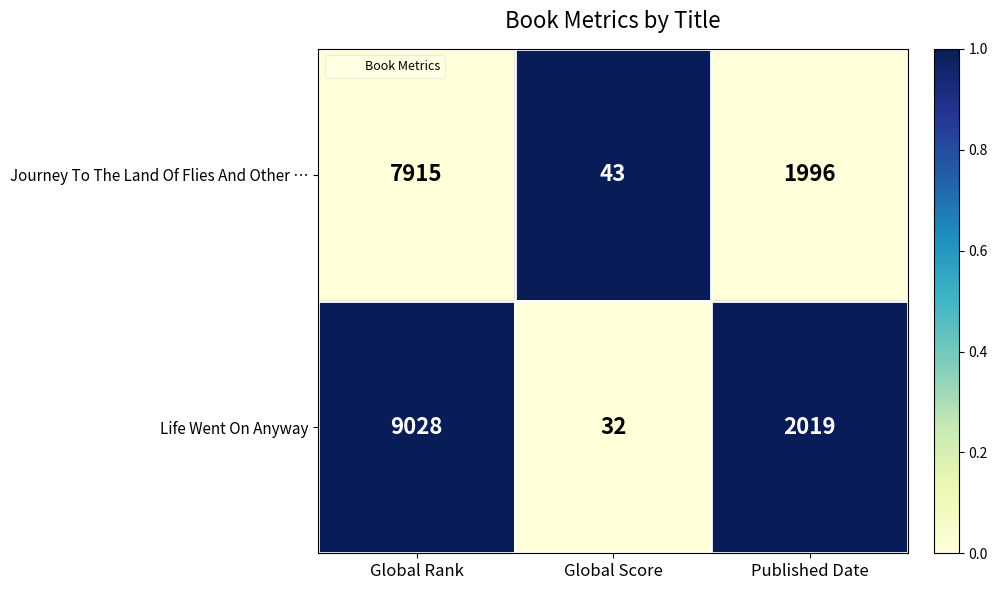

Which series has the largest total across all categories?

Life Went On Anyway